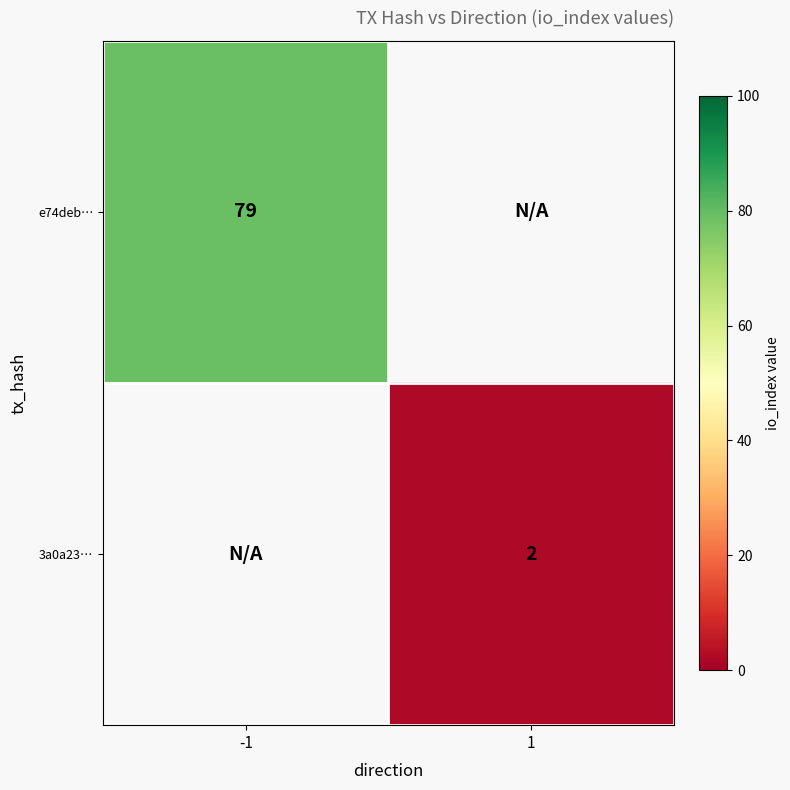

How many data points does each series have?

2